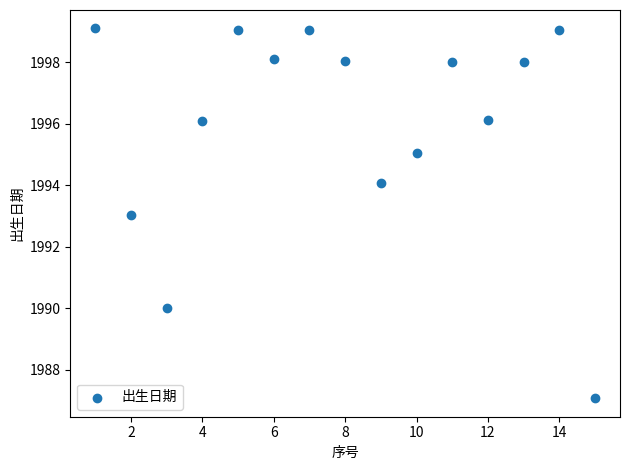

What is the range of X values (max minus min)?

14.0